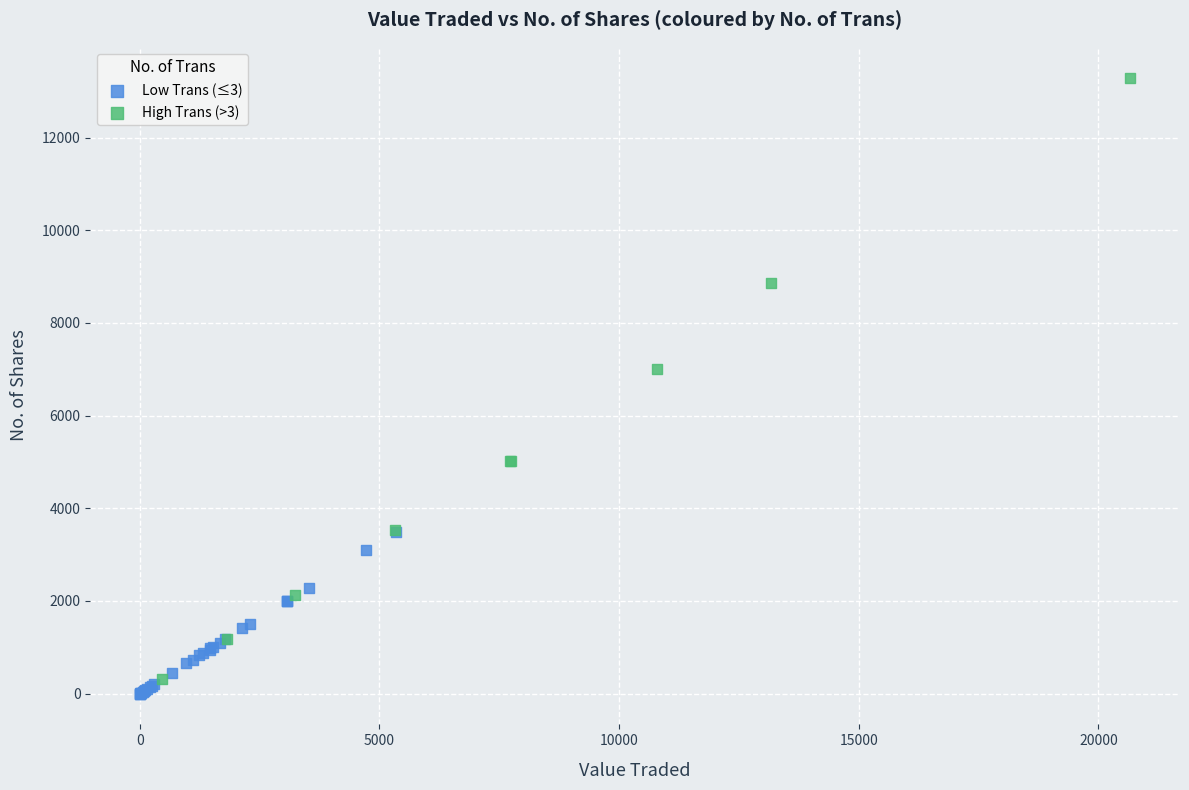

Which series has the largest Y range (max minus min)?

High Trans (>3)